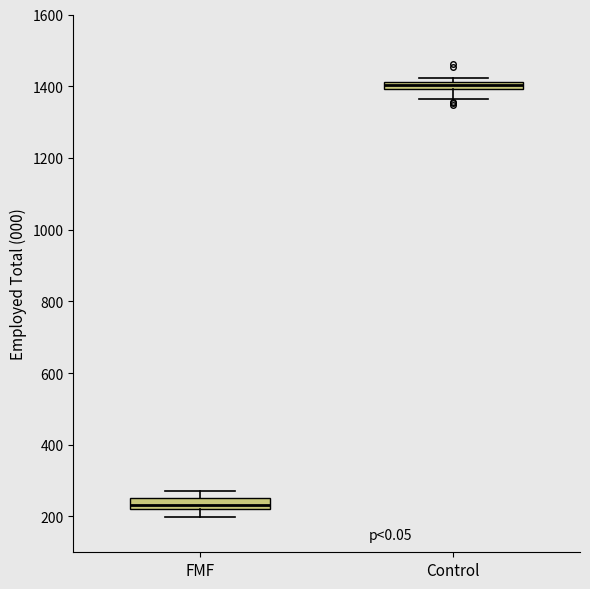

Where is the lower edge of the box for FMF on the y-axis? The values are not printed on the chart, so give them approximately, as read against the axis.

220